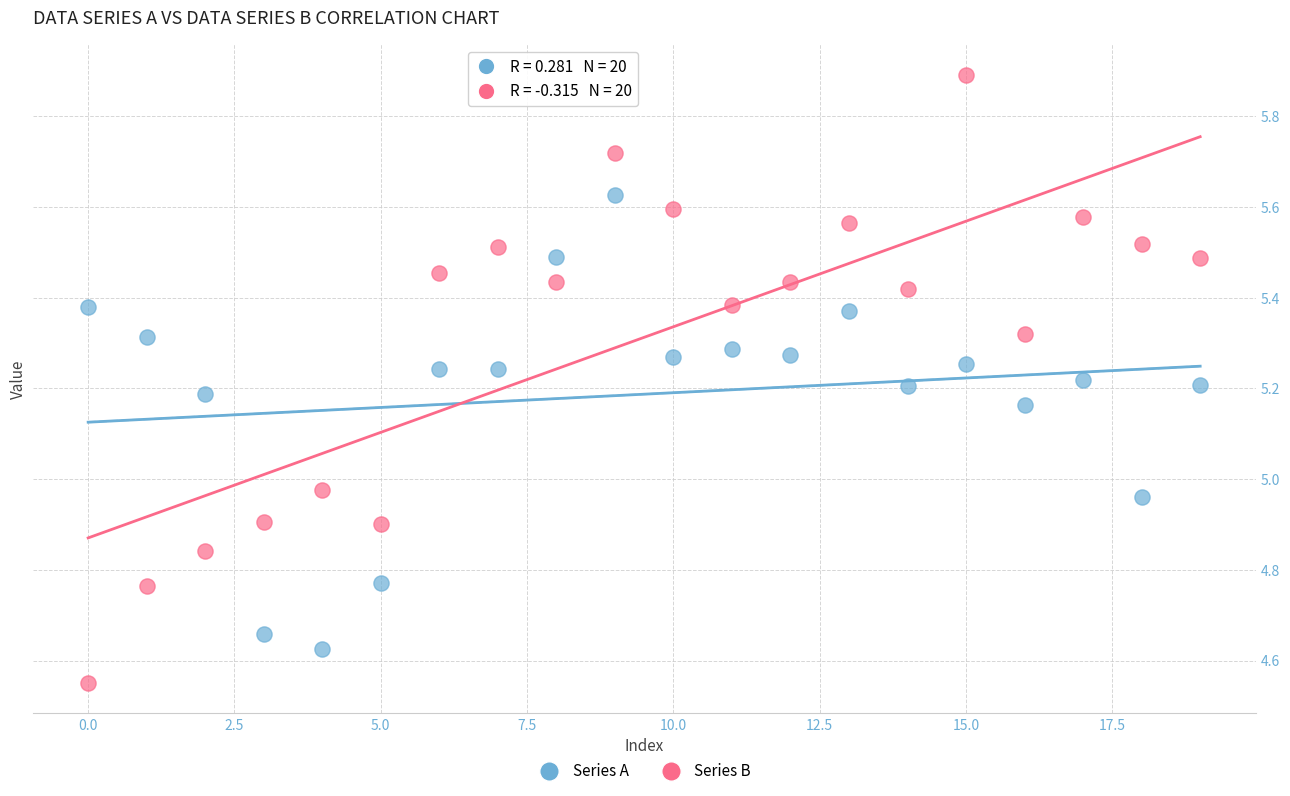

Which series contains the lowest Y value?

Series B